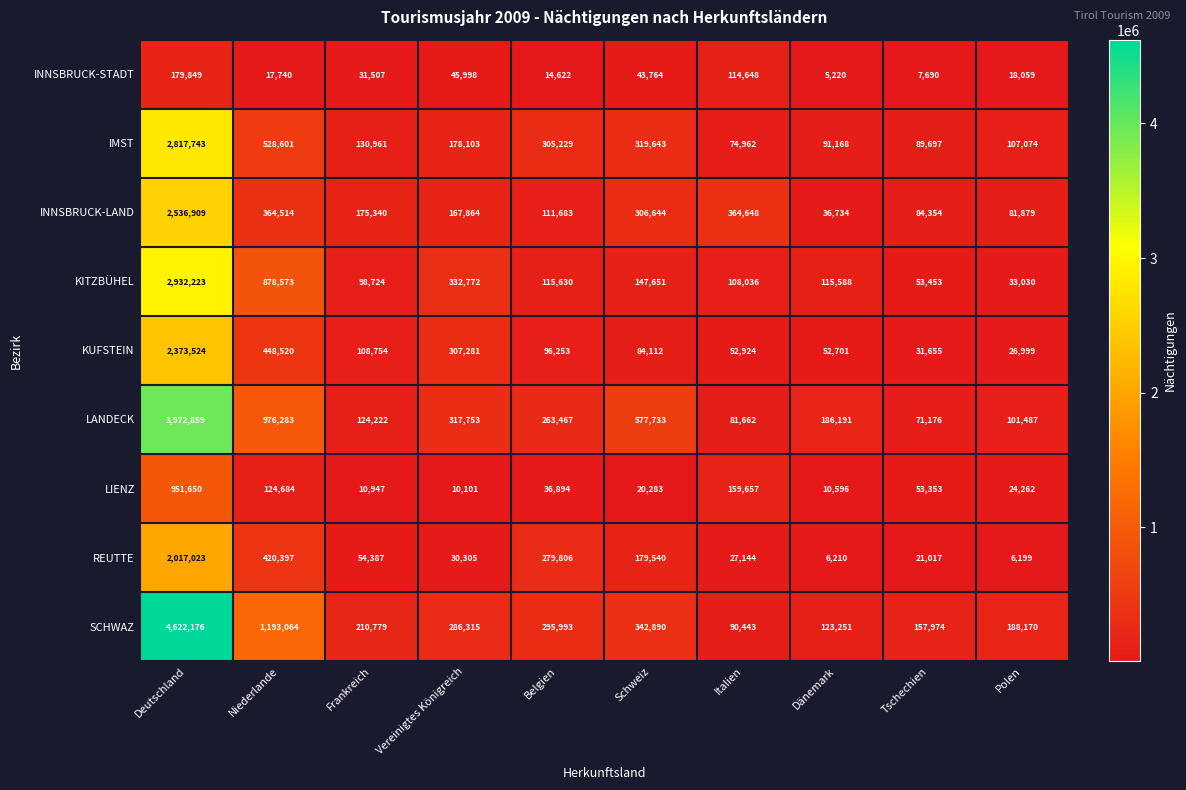

What is the spread (max minus min) of values at Niederlande?

1175324